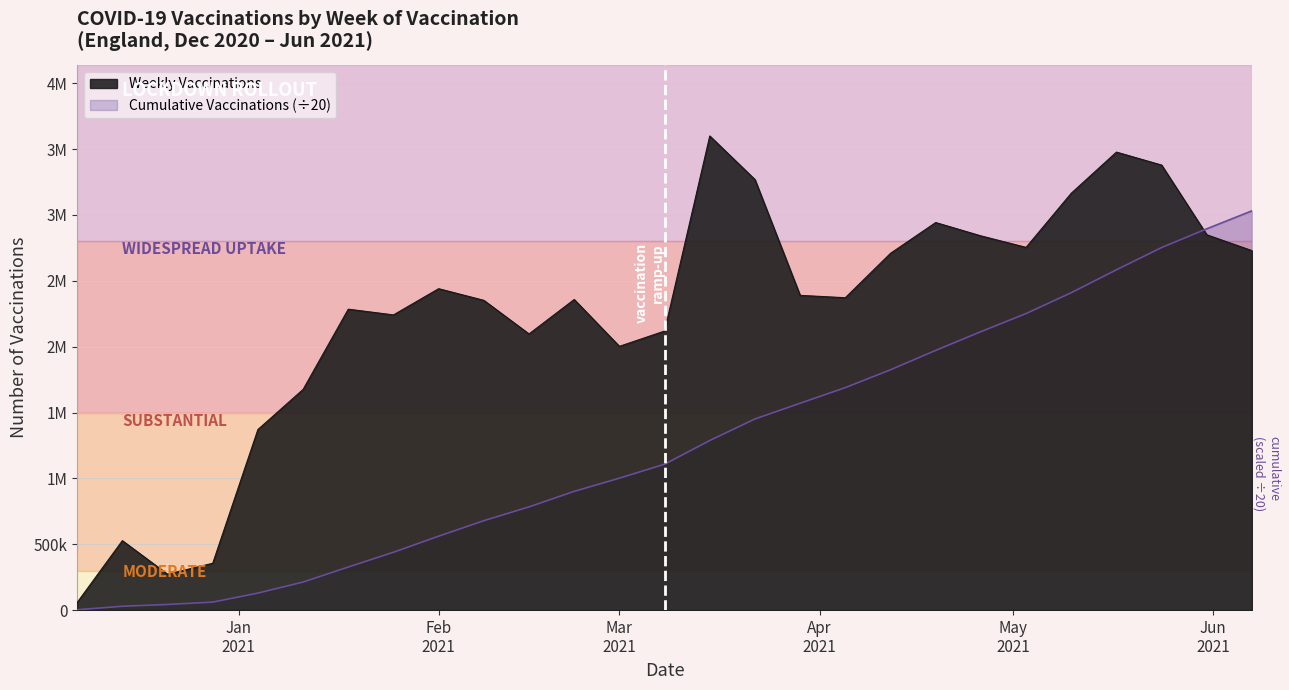

Does the chart have visible grid lines?

Yes